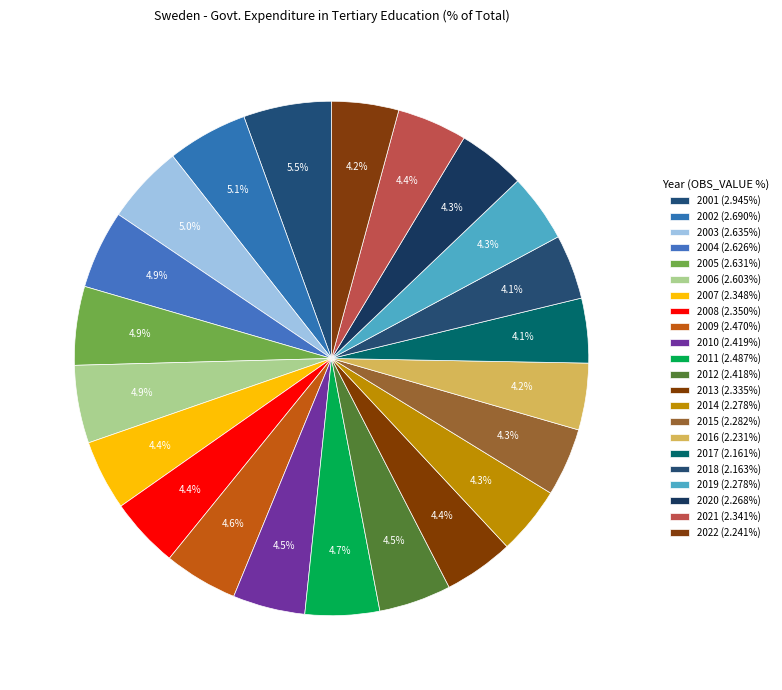

Is the sum of 2005 and 2003 greater than half?

No